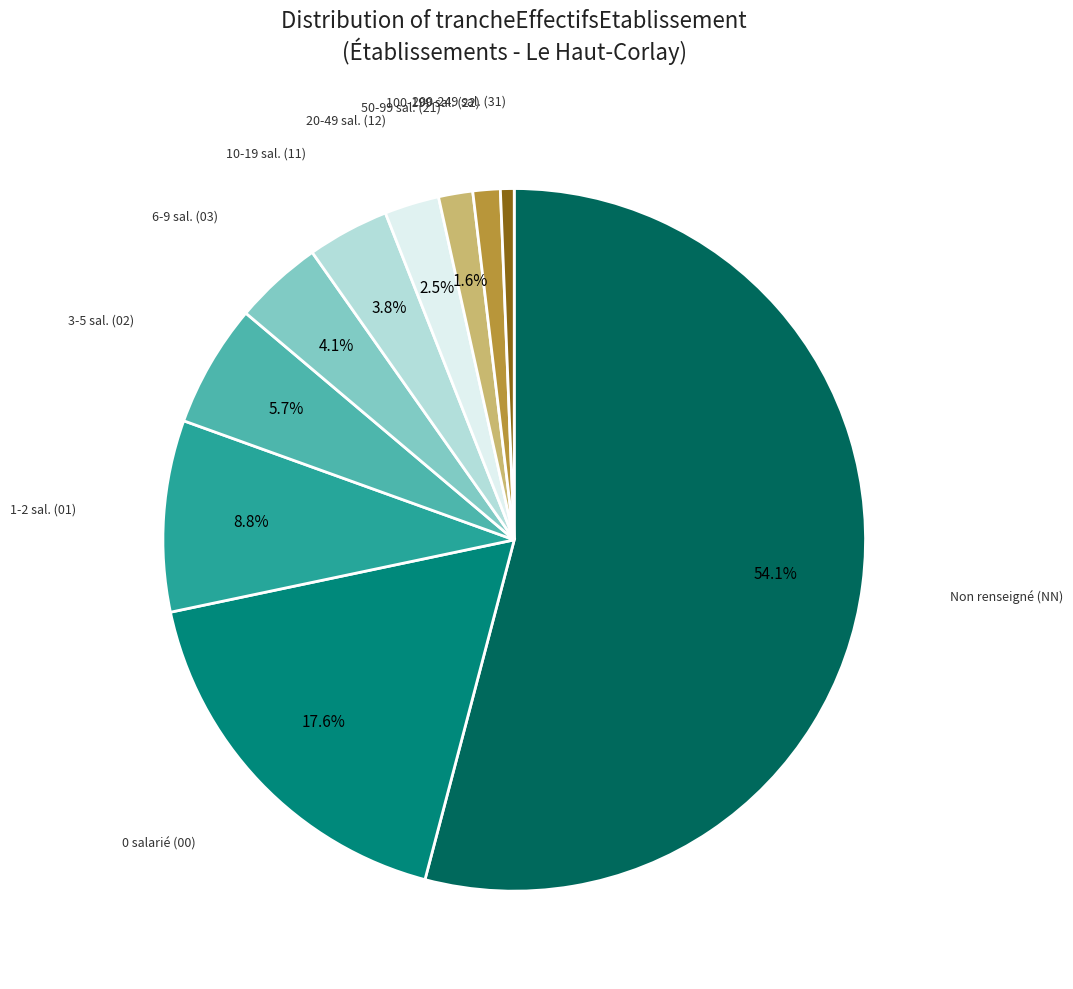

Is there any slice that represents more than half of the pie?

Yes